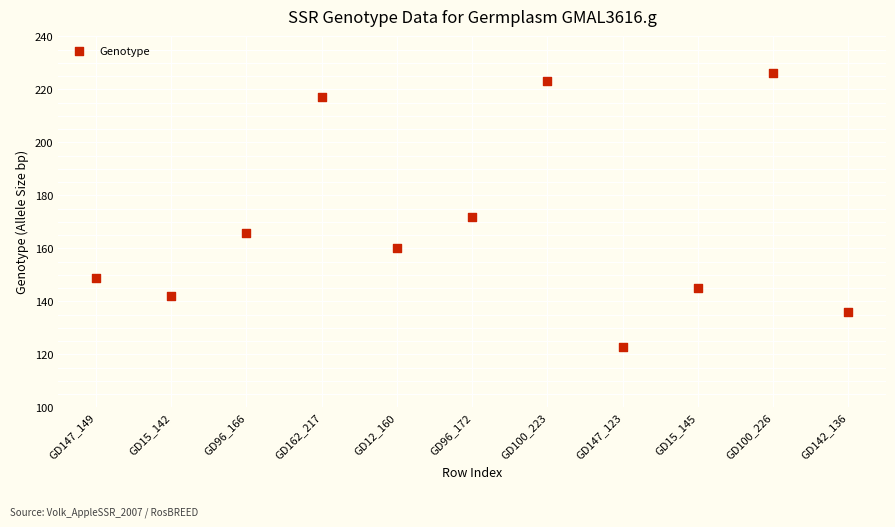

What is the range of X values (max minus min)?

10